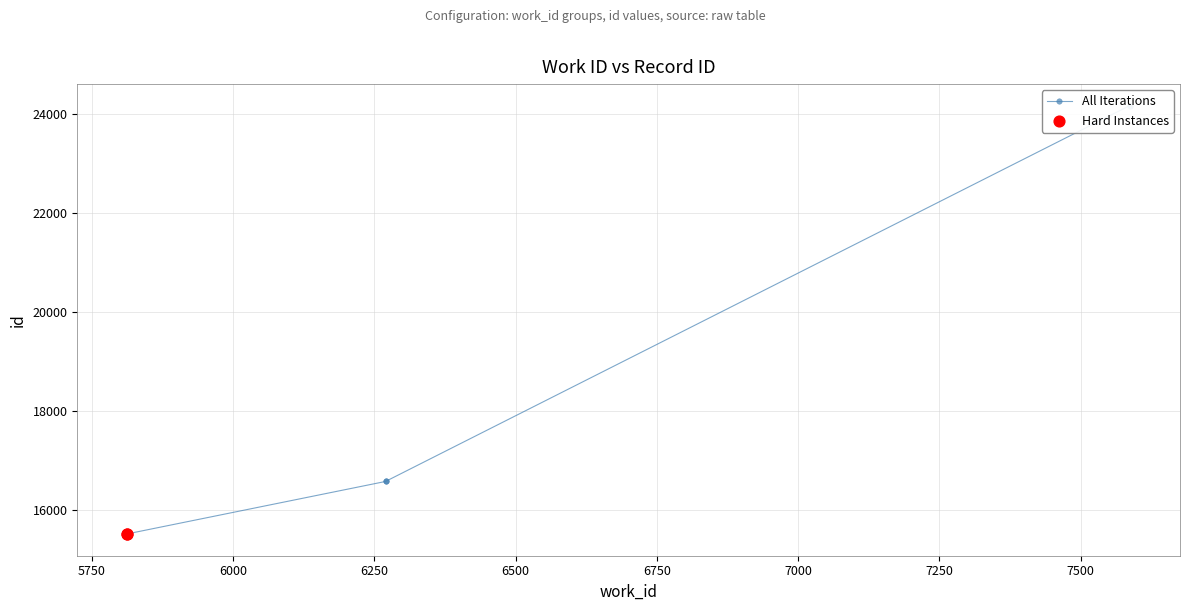

What is the change in value from 5813 to 7587?

+8656